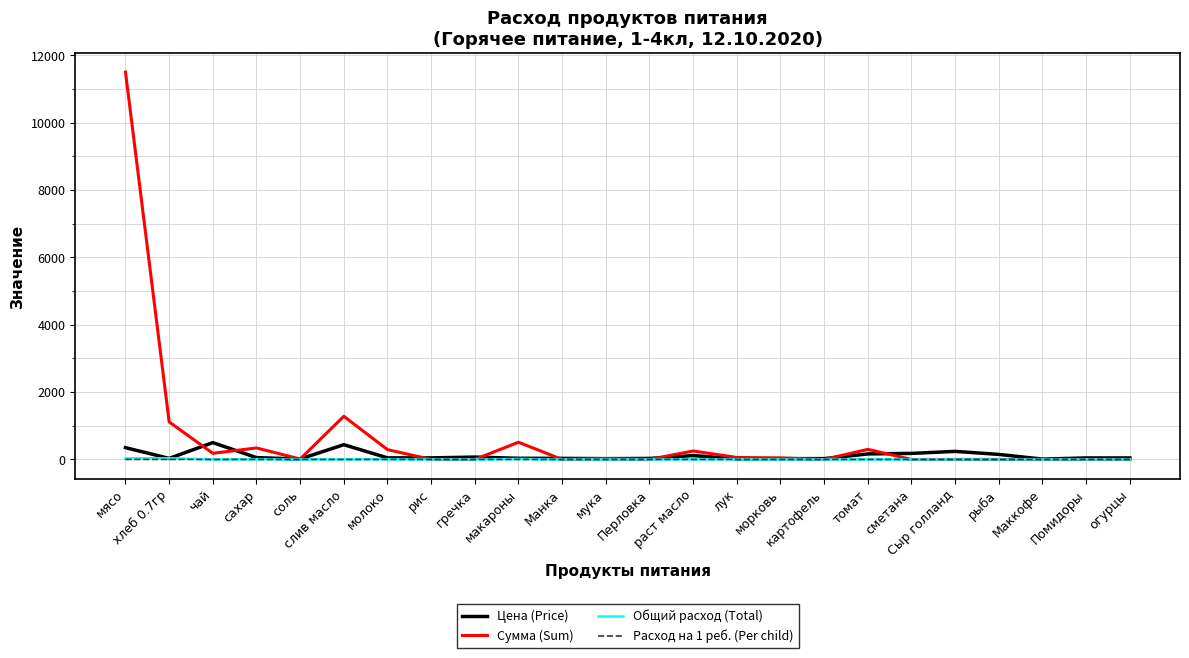

What is the sum of all Расход на 1 реб. (Per child) values?

0.3